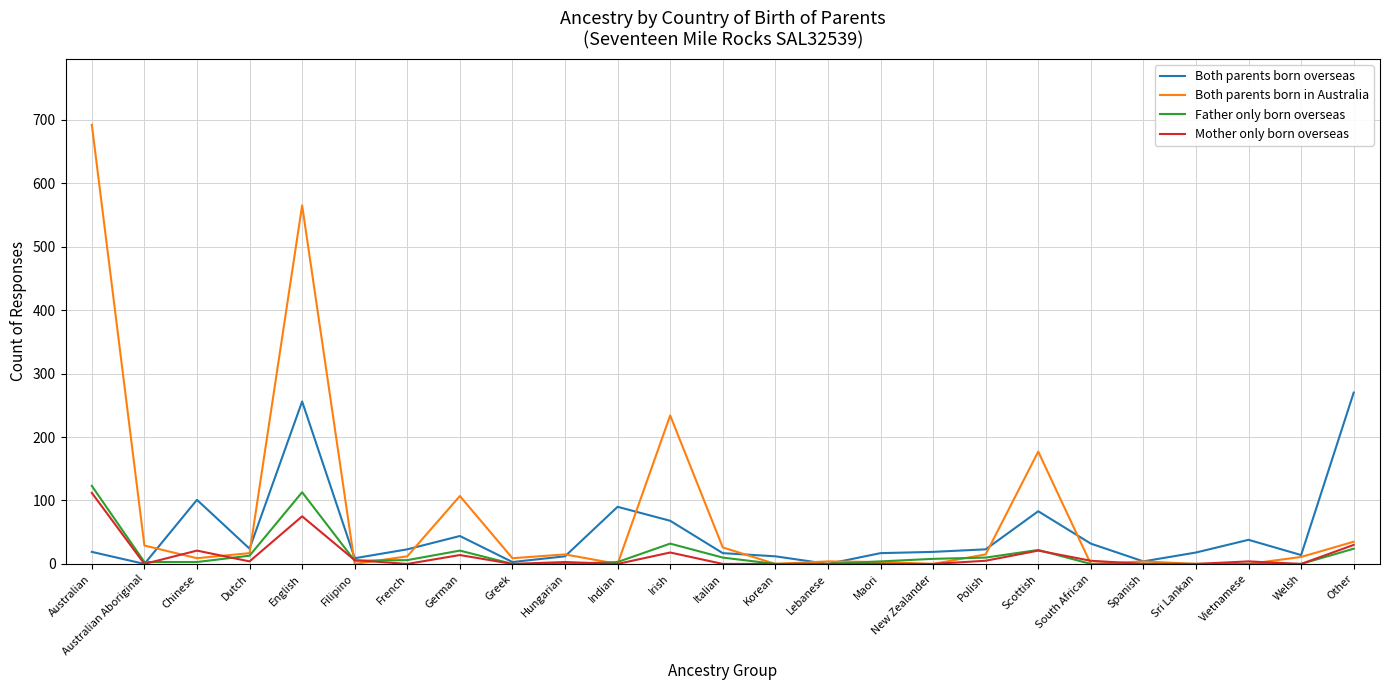

Which series has the widest spread of values?

Both parents born in Australia